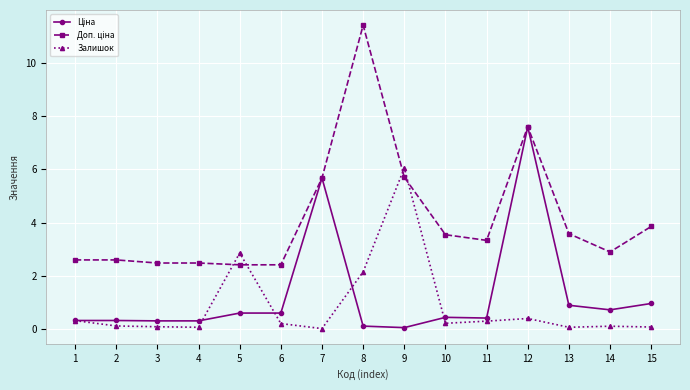

At which category does the chart reach its peak across all series?

8